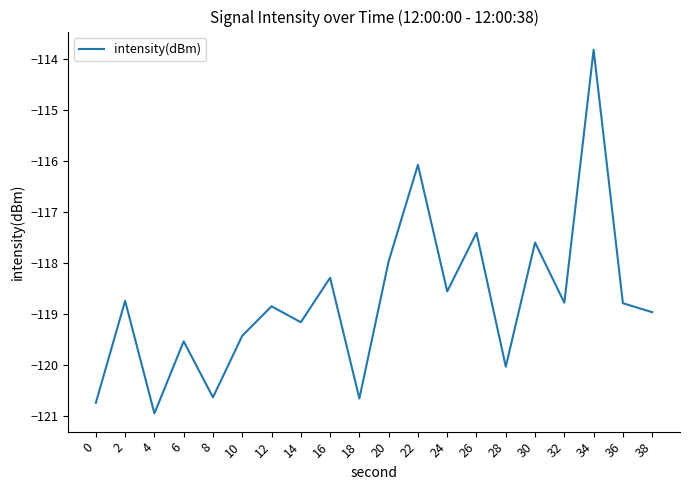

What is the change in value from 28 to 38?

+1.1